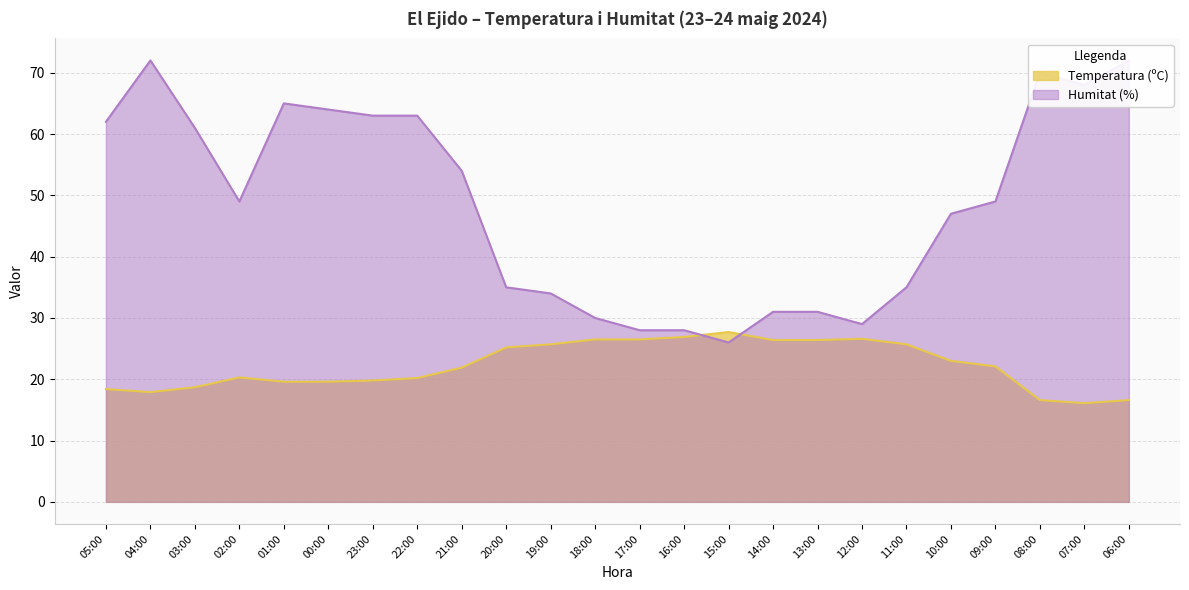

What is the difference between the Temperatura (ºC) values at 19:00 and 12:00?

0.9